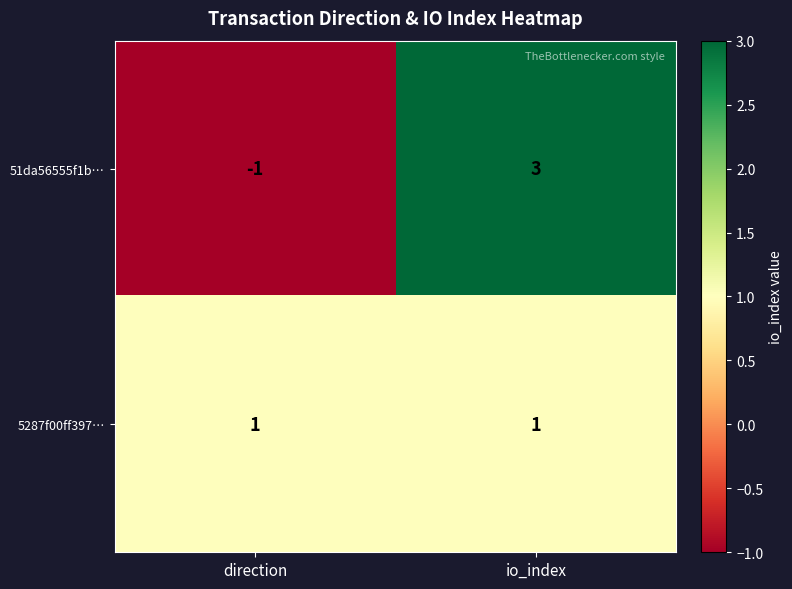

Read the 51da56555f1b… value at io_index.

3